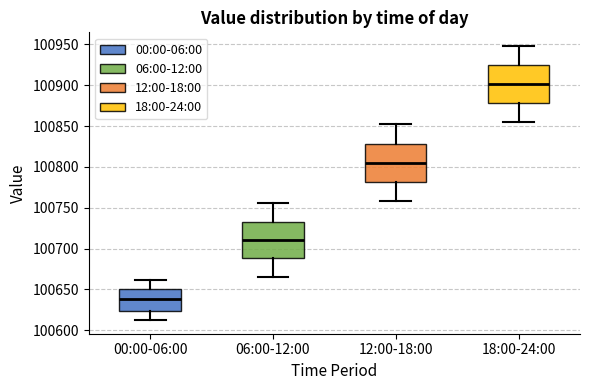

Reading left to right, transcribe this box plot: for each box, give where its median line is, the range the box spans, and where its two whiskers end, as read against the y-axis. The values are not printed on the chart, so give them approximately, as read against the axis.

00:00-06:00: median 100640, box 100625 to 100650, whiskers 100615 to 100660
06:00-12:00: median 100710, box 100690 to 100735, whiskers 100665 to 100755
12:00-18:00: median 100805, box 100780 to 100830, whiskers 100760 to 100850
18:00-24:00: median 100900, box 100880 to 100925, whiskers 100855 to 100950